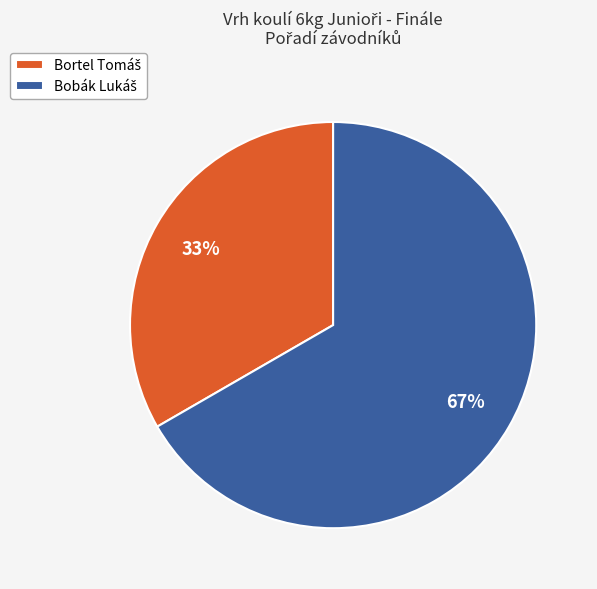

To the nearest percent, what is the average slice percentage?

50%